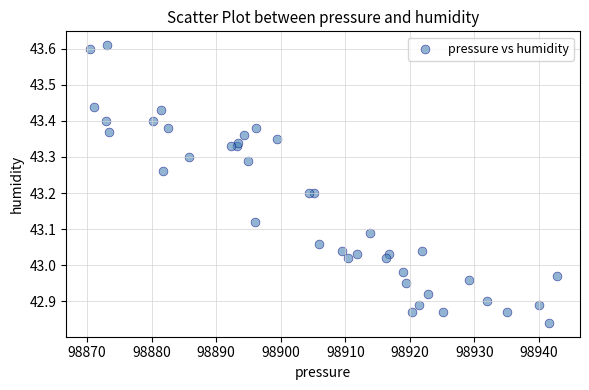

What is the range of X values (max minus min)?

72.3